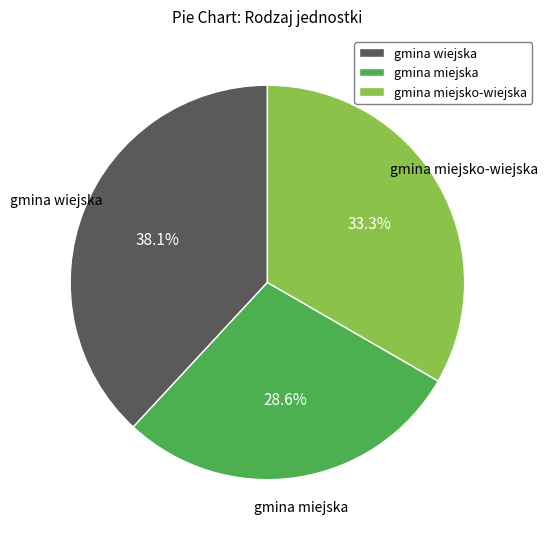

Is there a majority slice in this chart?

No